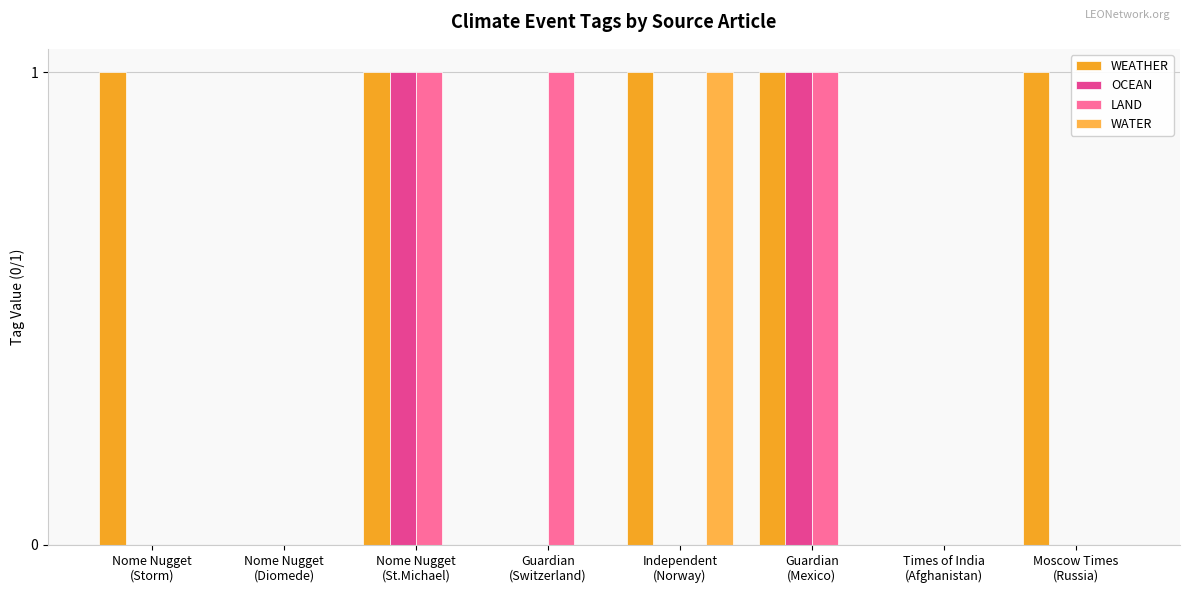

Reading right to left, transcribe all the data shown in this chart.

WEATHER: Moscow Times
(Russia)=1	Times of India
(Afghanistan)=0	Guardian
(Mexico)=1	Independent
(Norway)=1	Guardian
(Switzerland)=0	Nome Nugget
(St.Michael)=1	Nome Nugget
(Diomede)=0	Nome Nugget
(Storm)=1
OCEAN: Moscow Times
(Russia)=0	Times of India
(Afghanistan)=0	Guardian
(Mexico)=1	Independent
(Norway)=0	Guardian
(Switzerland)=0	Nome Nugget
(St.Michael)=1	Nome Nugget
(Diomede)=0	Nome Nugget
(Storm)=0
LAND: Moscow Times
(Russia)=0	Times of India
(Afghanistan)=0	Guardian
(Mexico)=1	Independent
(Norway)=0	Guardian
(Switzerland)=1	Nome Nugget
(St.Michael)=1	Nome Nugget
(Diomede)=0	Nome Nugget
(Storm)=0
WATER: Moscow Times
(Russia)=0	Times of India
(Afghanistan)=0	Guardian
(Mexico)=0	Independent
(Norway)=1	Guardian
(Switzerland)=0	Nome Nugget
(St.Michael)=0	Nome Nugget
(Diomede)=0	Nome Nugget
(Storm)=0